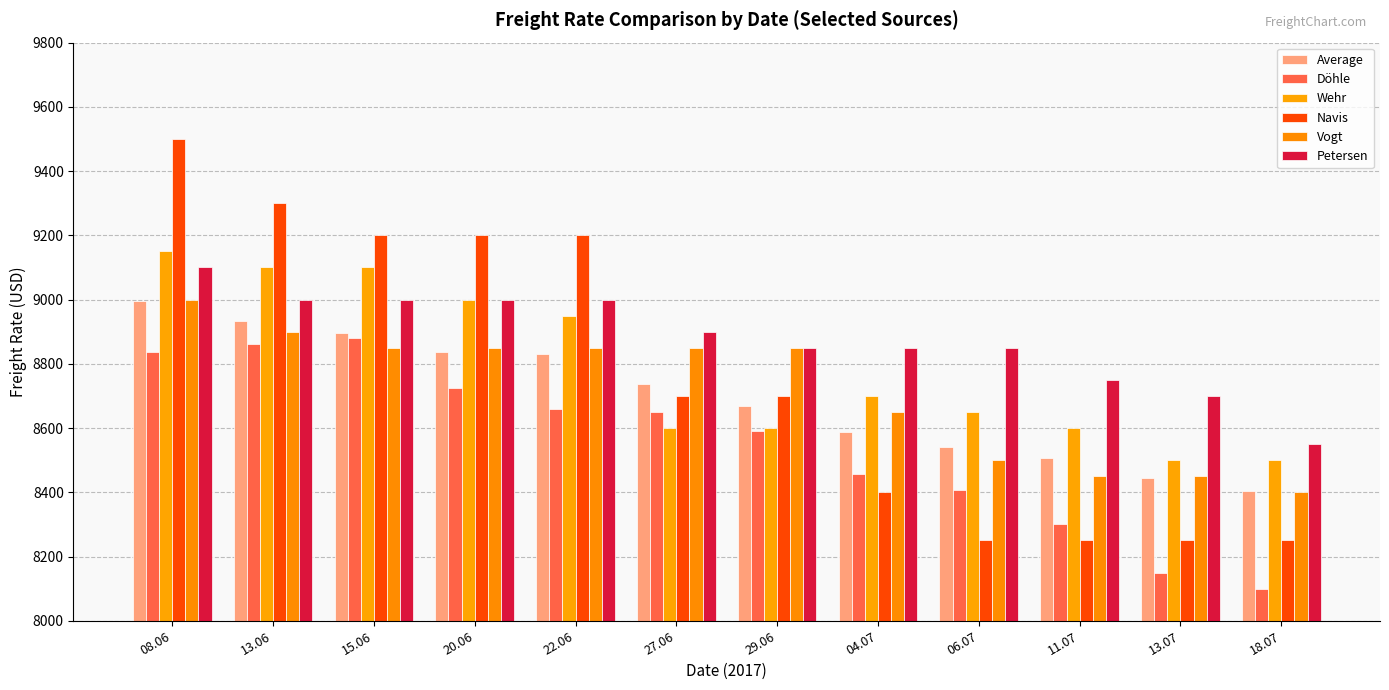

Between 13.06 and 22.06, which is larger?

13.06